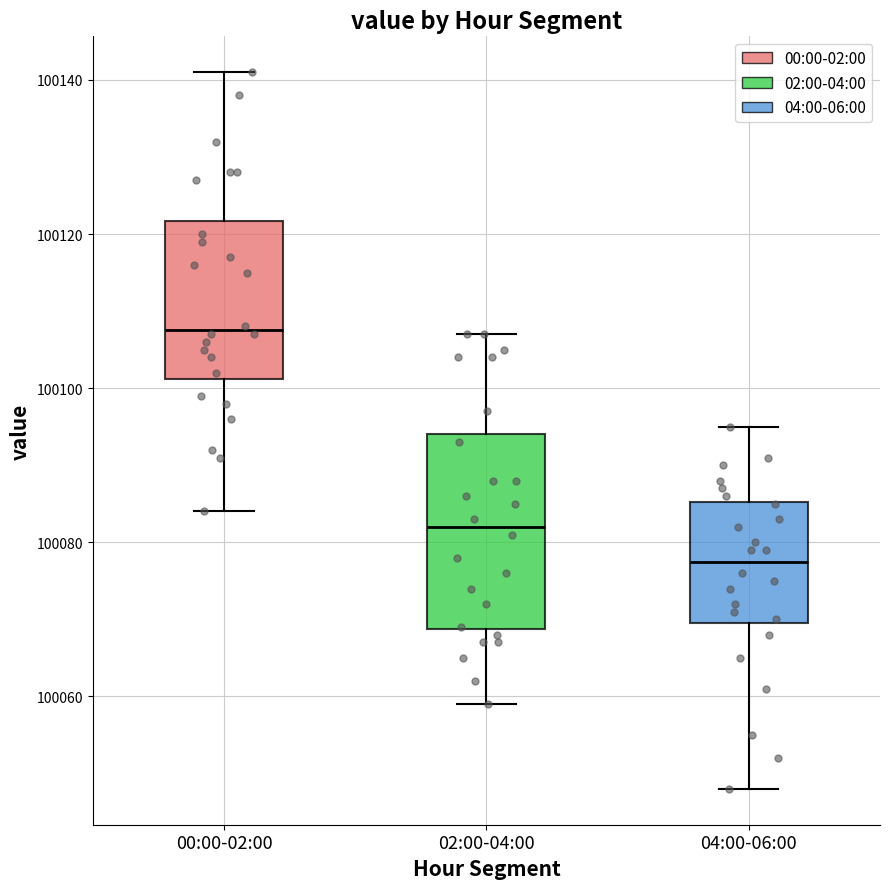

Reading left to right, transcribe this box plot: for each box, give where its median line is, the range the box spans, and where its two whiskers end, as read against the y-axis. The values are not printed on the chart, so give them approximately, as read against the axis.

00:00-02:00: median 100108, box 100102 to 100122, whiskers 100084 to 100142
02:00-04:00: median 100082, box 100068 to 100094, whiskers 100060 to 100108
04:00-06:00: median 100078, box 100070 to 100086, whiskers 100048 to 100096